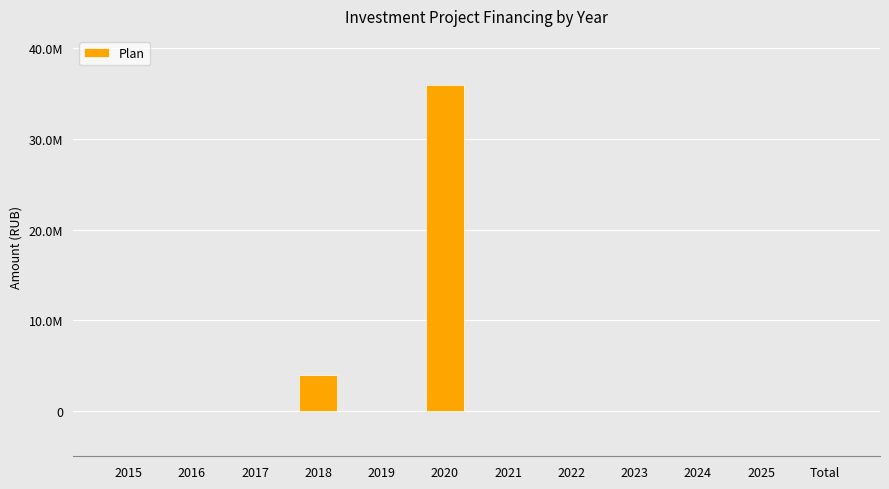

Are the bars horizontal?

No